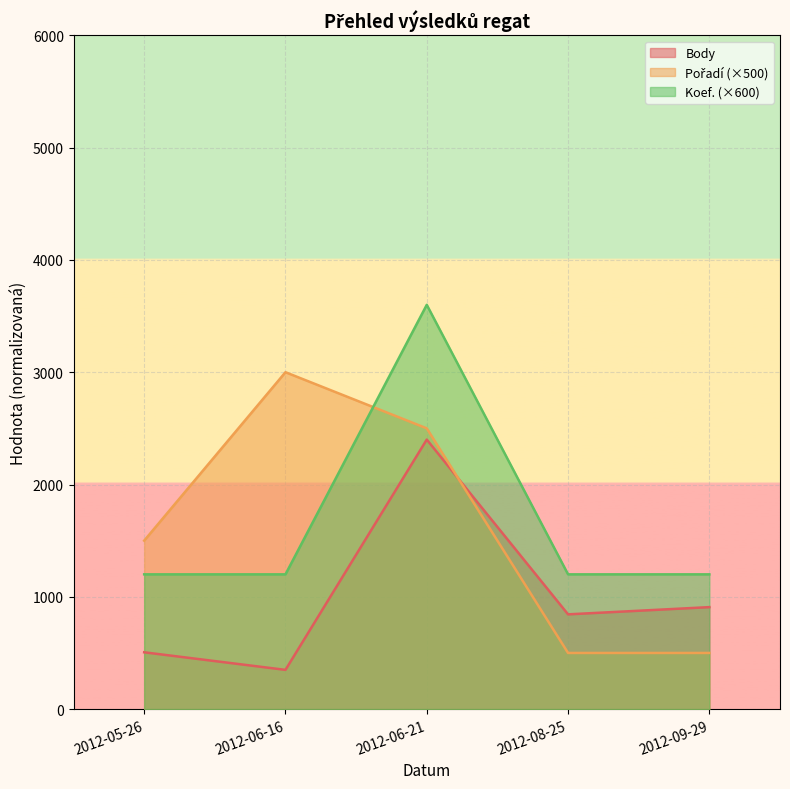

How many series are shown in this chart?

3